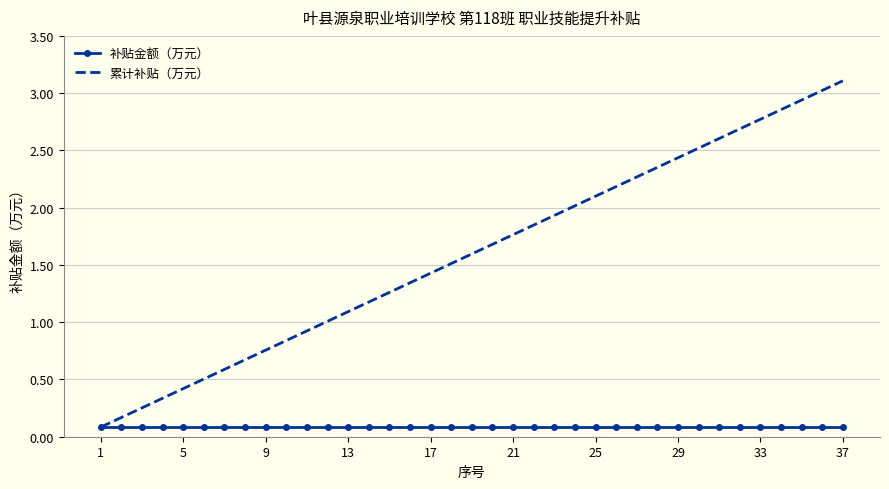

What is the greatest value displayed?

3.1